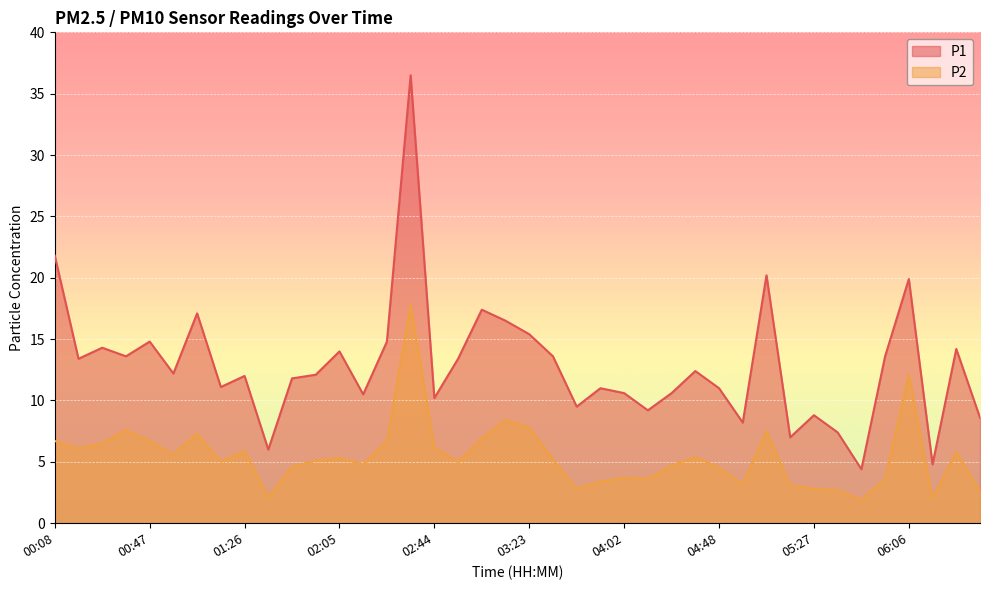

What is the value of the P1 point at the 38th from the left?

4.8